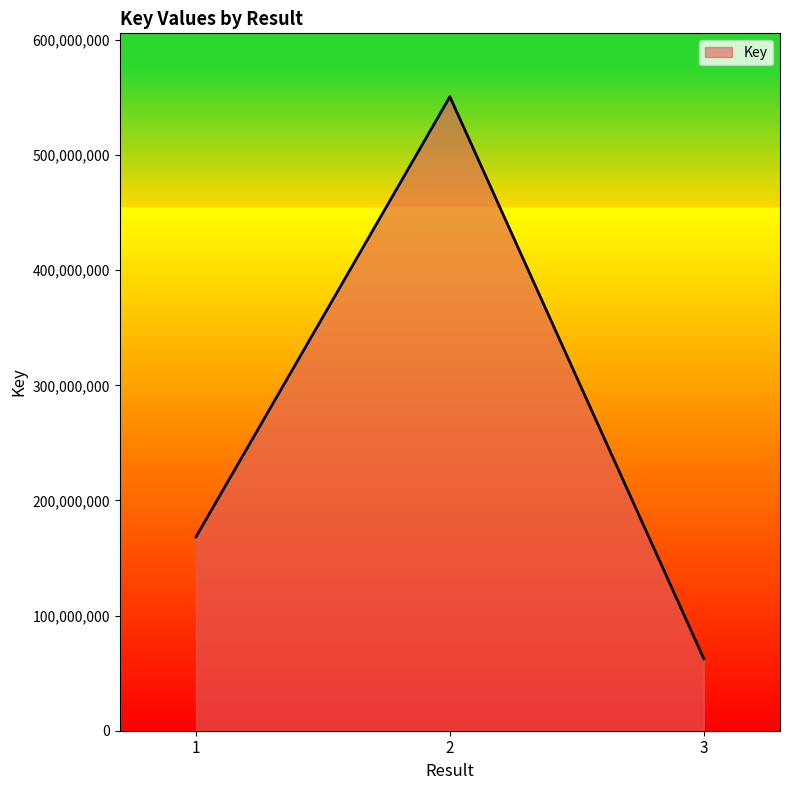

Does the chart have visible grid lines?

No